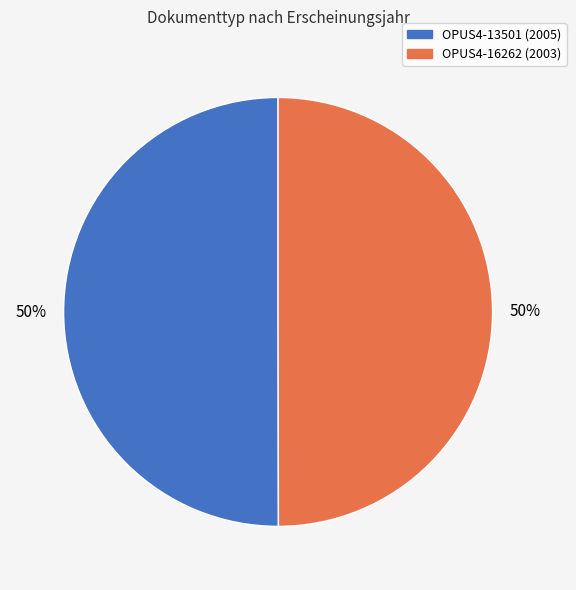

Combined, do OPUS4-16262 and OPUS4-13501 account for over 50%?

Yes